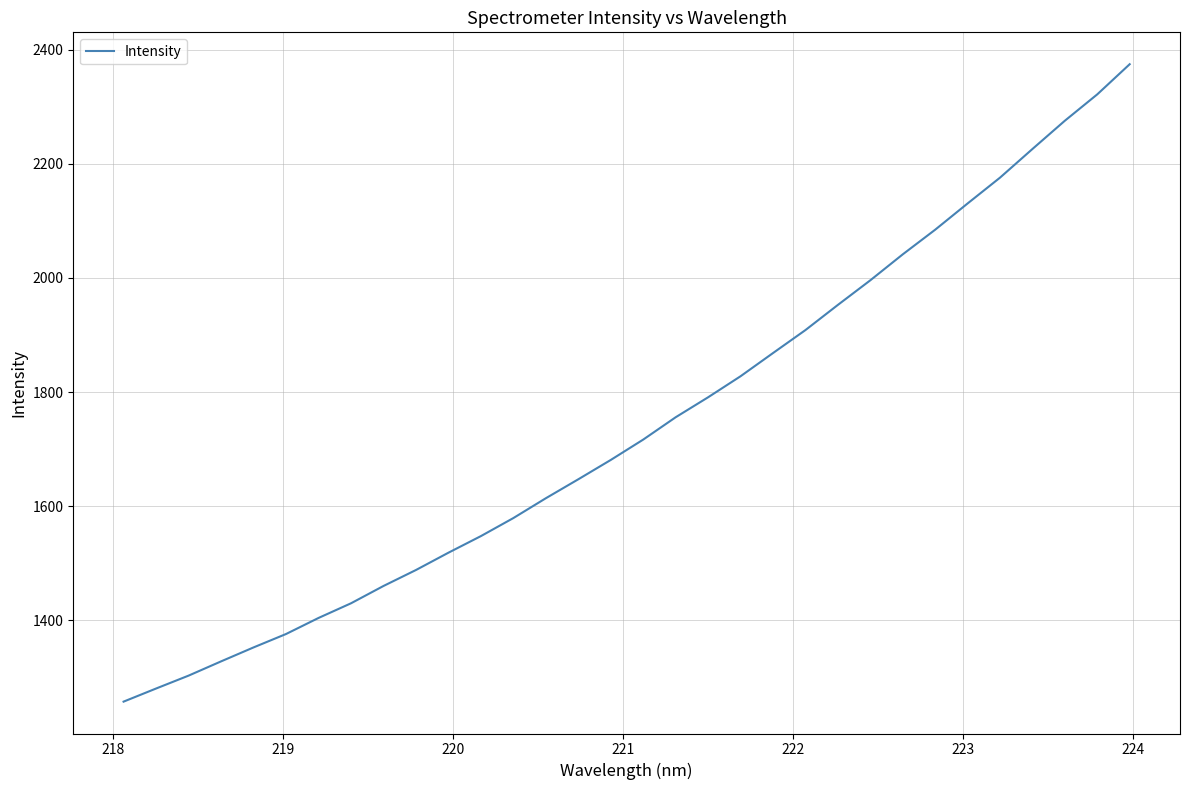

What is the minimum value shown in the chart?

1257.8